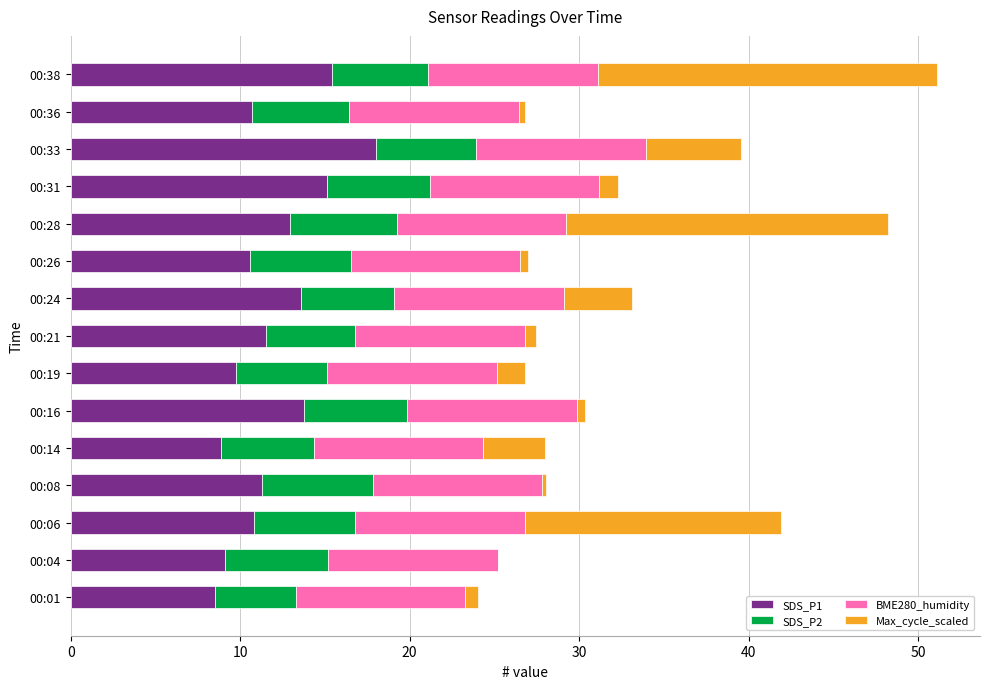

What is the maximum value for SDS_P1?

18.0